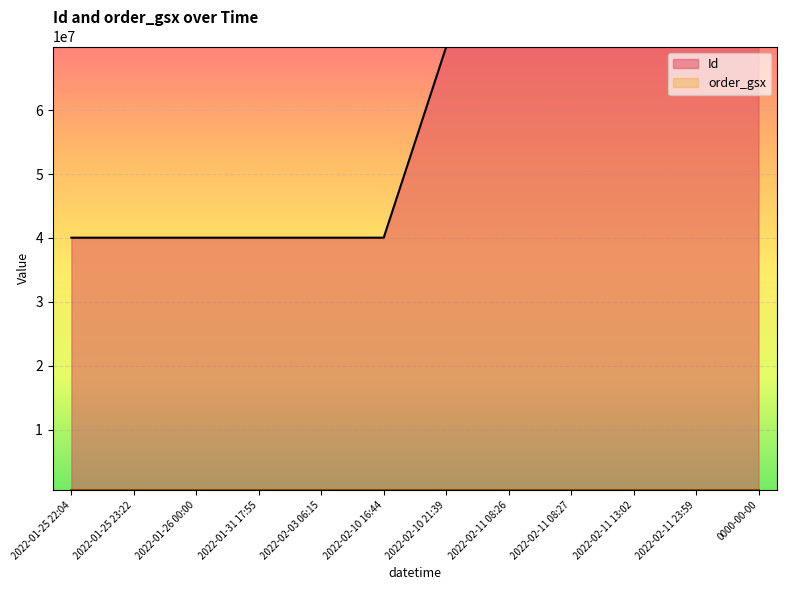

Between 2022-02-10 16:44 and 2022-01-31 17:55, which is larger?

2022-01-31 17:55